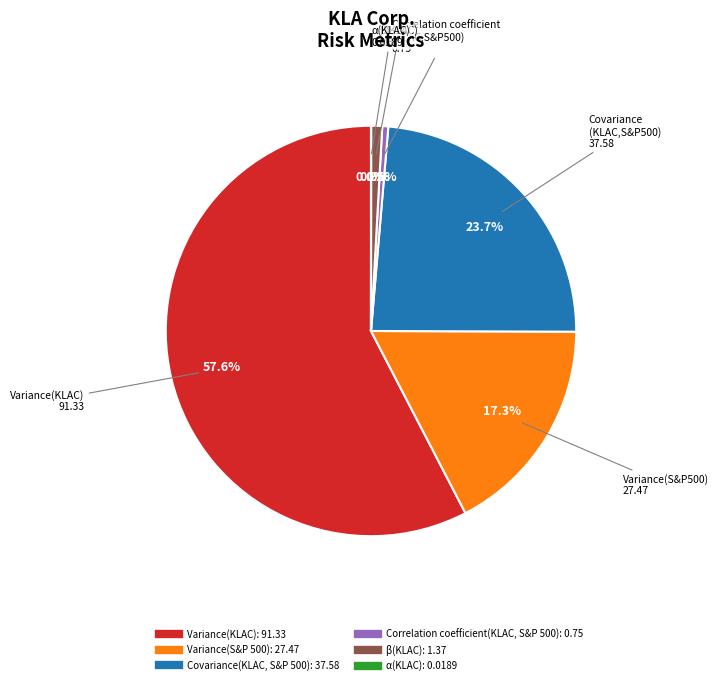

Combined, do Correlation coefficient(KLAC, S&P 500) and Covariance(KLAC, S&P 500) account for over 50%?

No